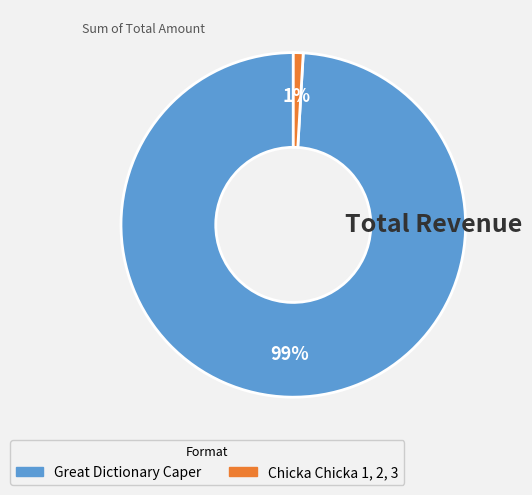

Is it true that Great Dictionary Caper is 99% of the pie?

True